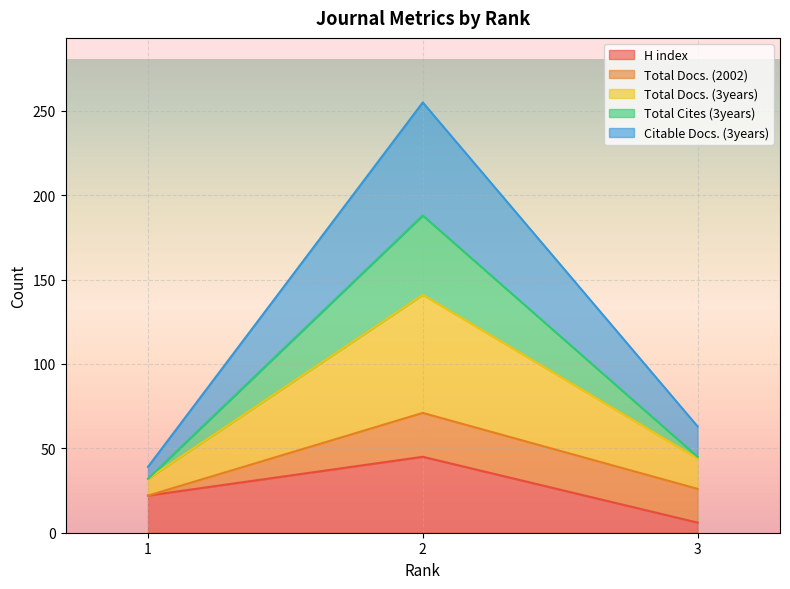

How many values in the H index series exceed 22?

1